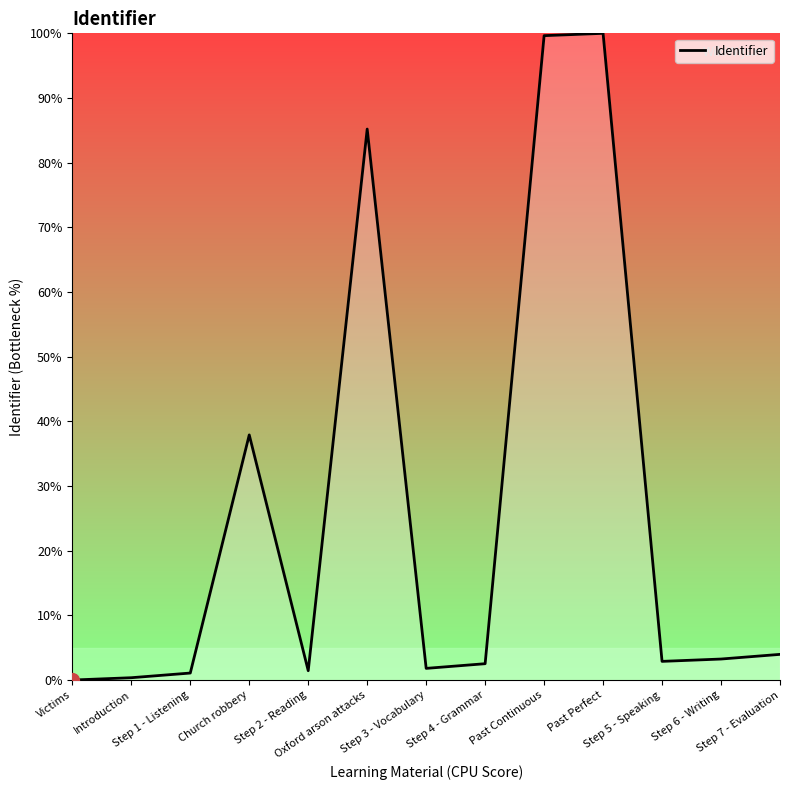

How many categories are shown in the chart?

13